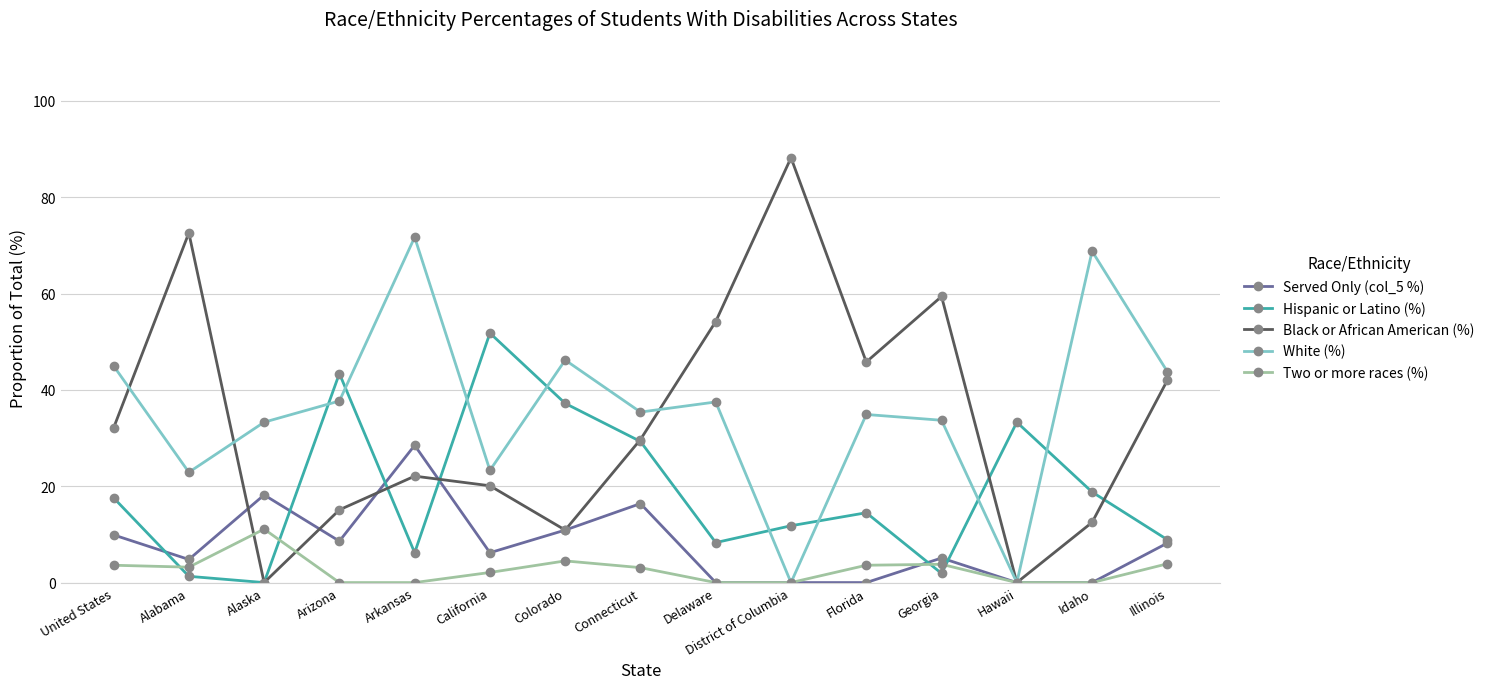

What is the average value of the Two or more races (%) series?

2.6